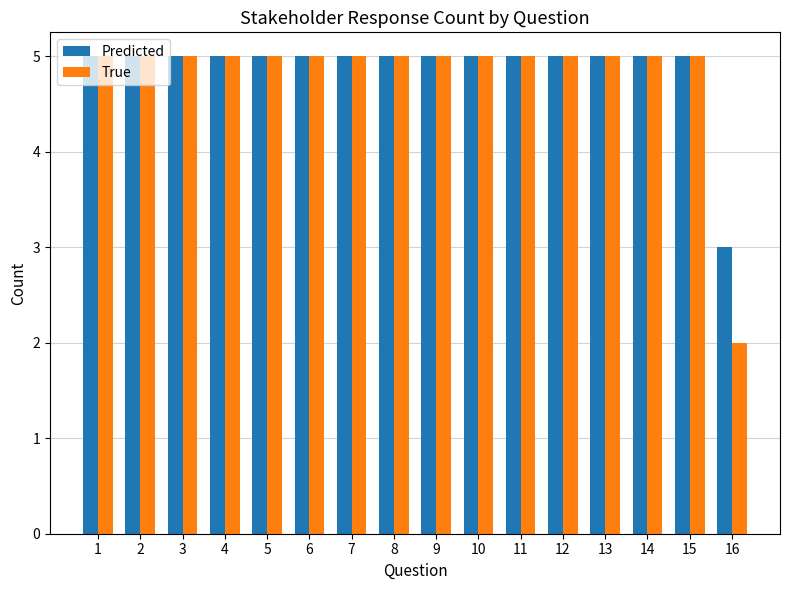

Reading left to right, extract all data points from this chart.

Predicted: 5	5	5	5	5	5	5	5	5	5	5	5	5	5	5	3
True: 5	5	5	5	5	5	5	5	5	5	5	5	5	5	5	2